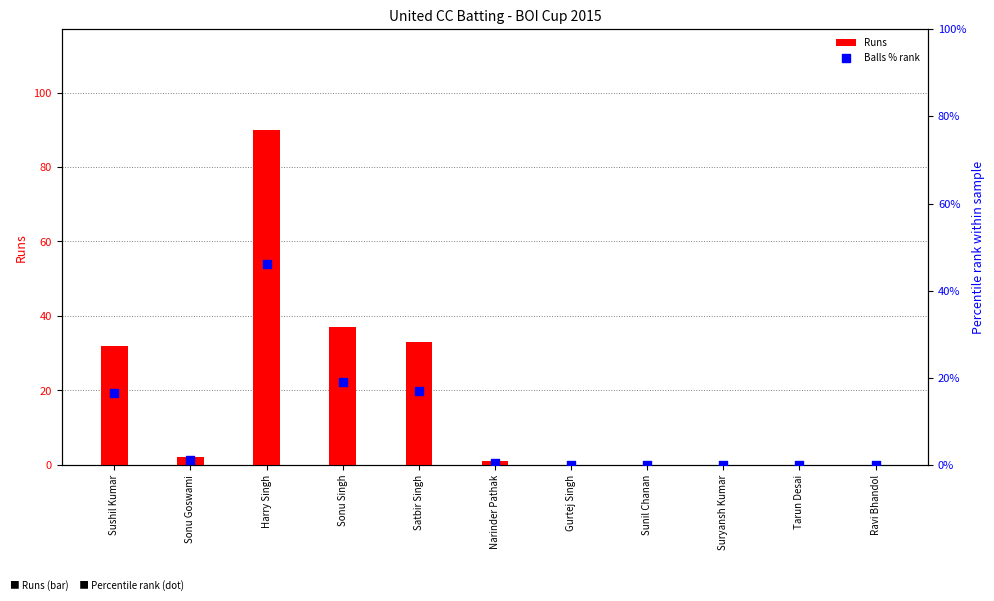

Which series reaches the maximum Y coordinate?

Runs